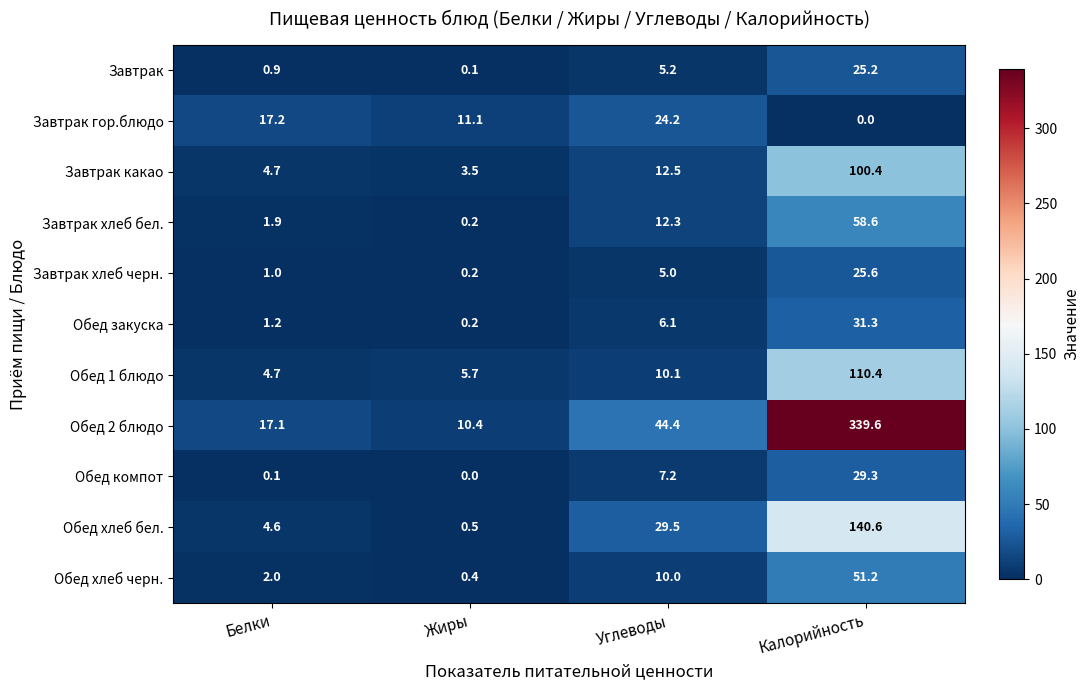

Count the number of data series in this chart.

11